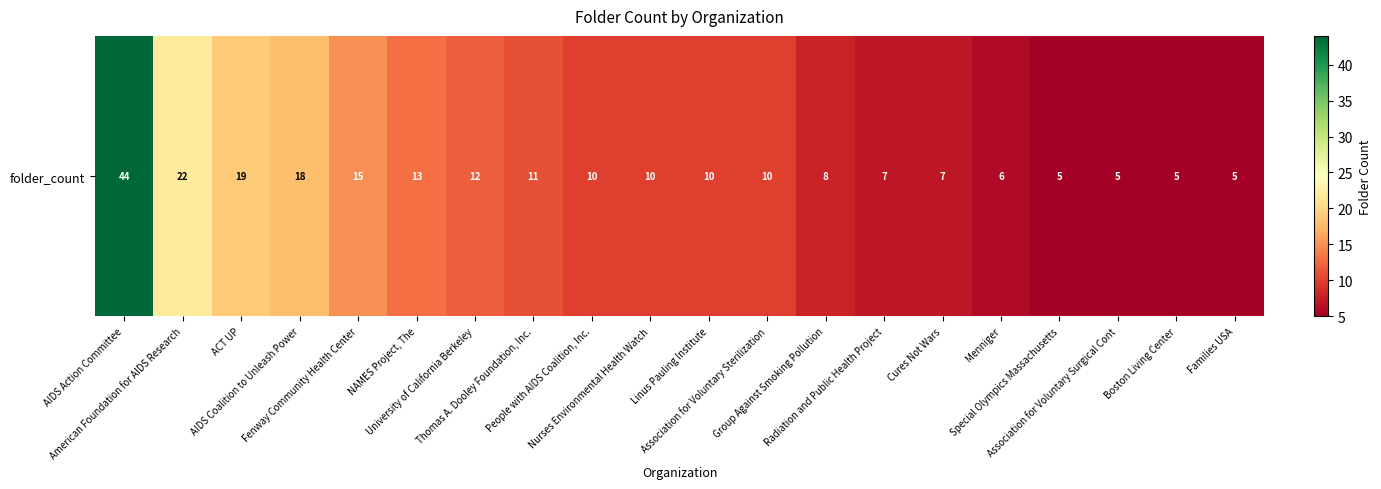

What is the greatest value displayed?

44